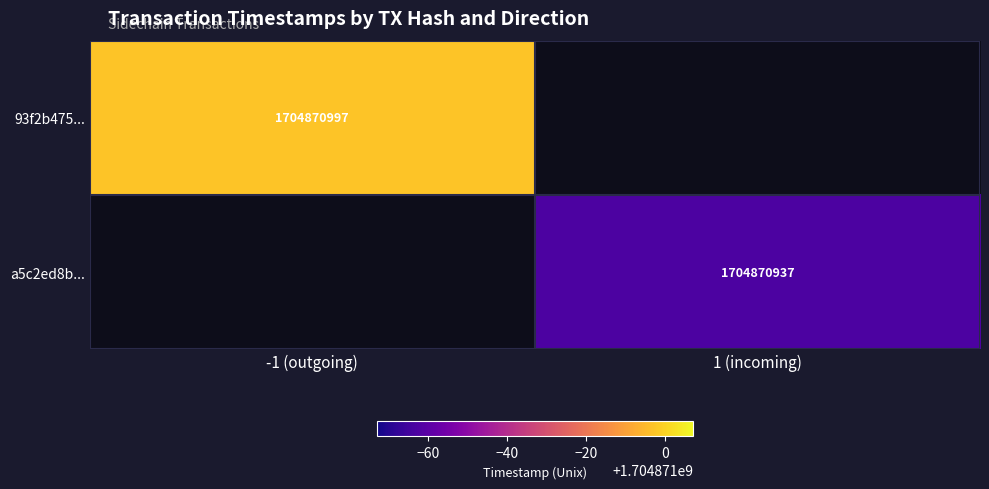

What is the total value across all series at time_stamp?

3409741934